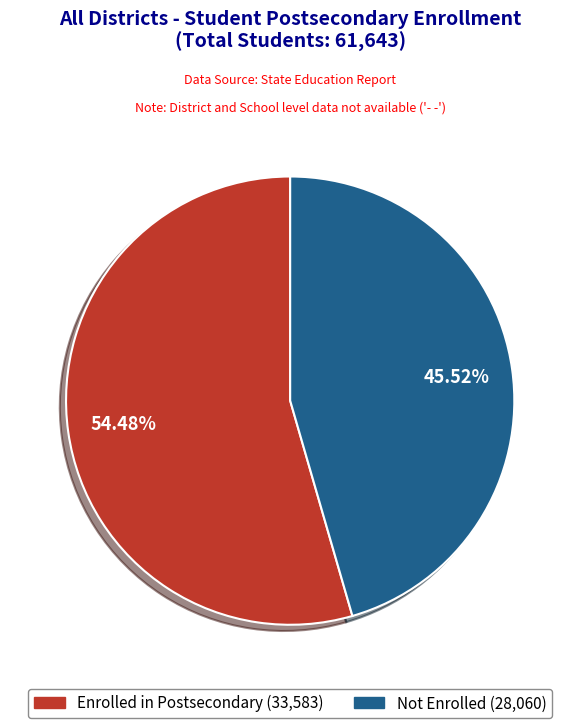

How many slices are in this pie chart?

2